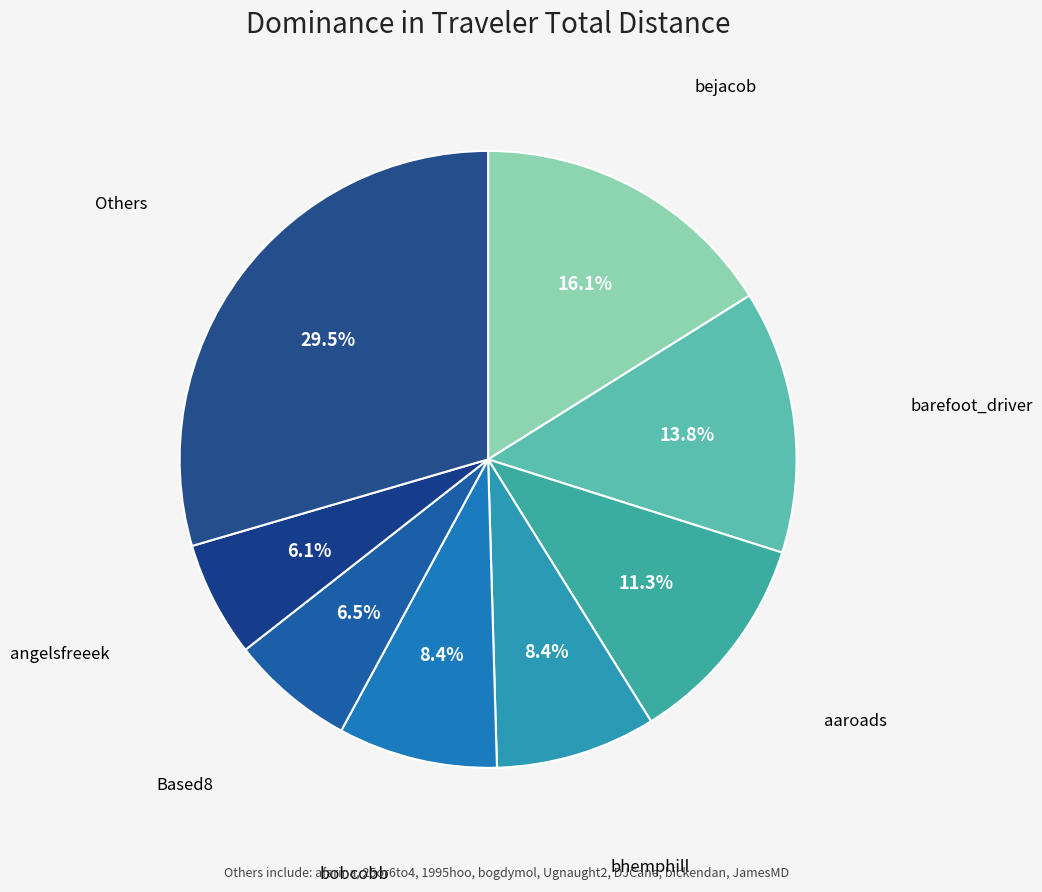

Is there any slice that represents more than half of the pie?

No